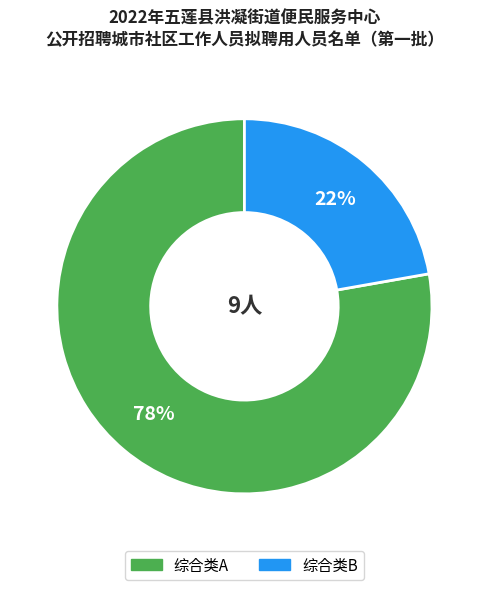

Which slice is the largest?

综合类A